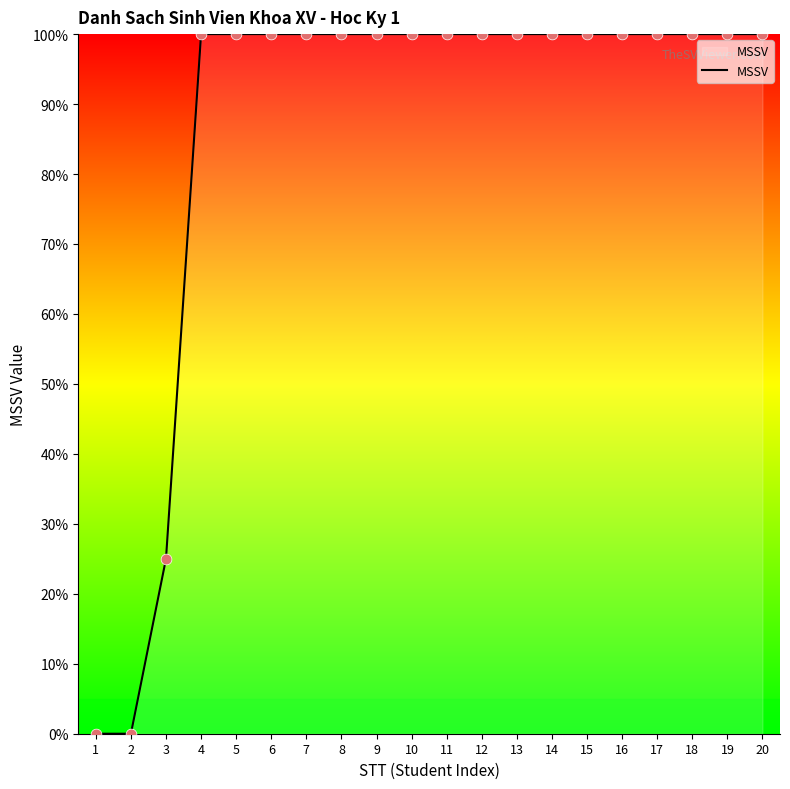

What is the ratio of the value at 17 to the value at 13?

1.0